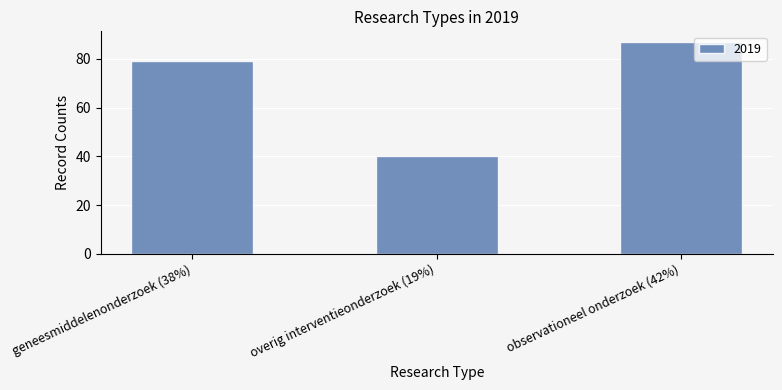

What is the difference between the second highest and minimum values?

39